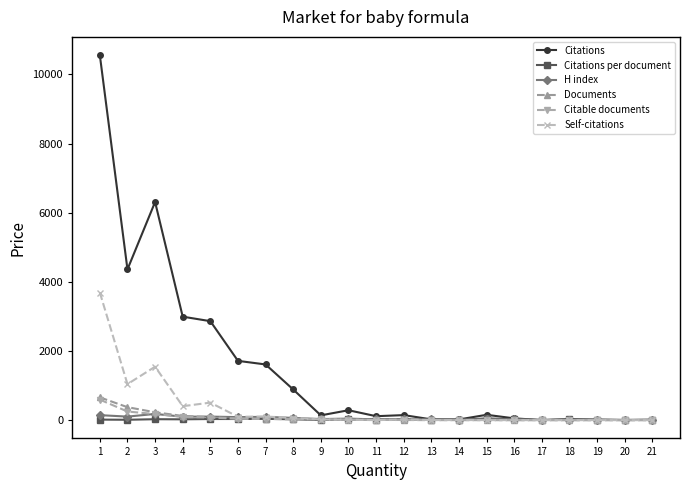

Where is the first local maximum for Self-citations?

3